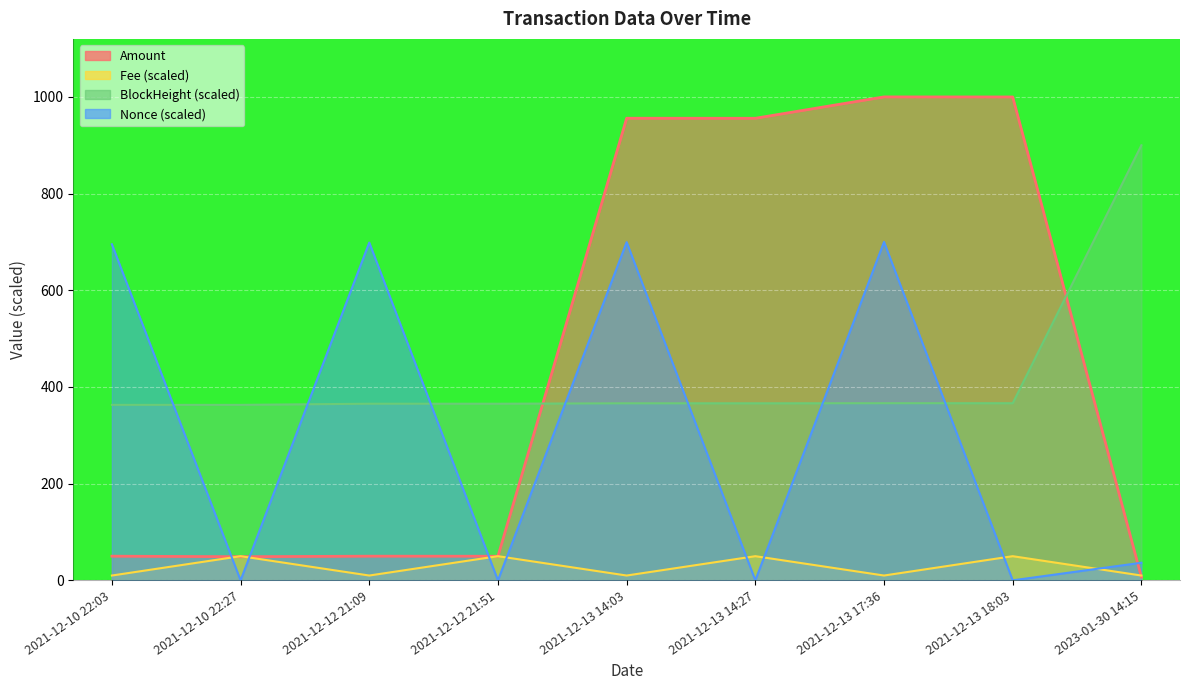

At which category is the sum across all series the highest?

2021-12-13 17:36